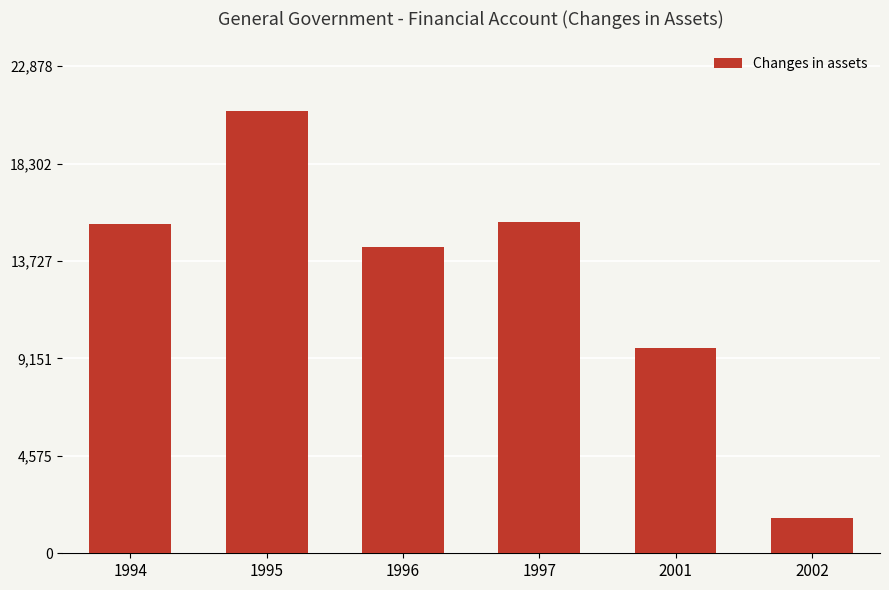

Does the chart contain stacked bars?

No